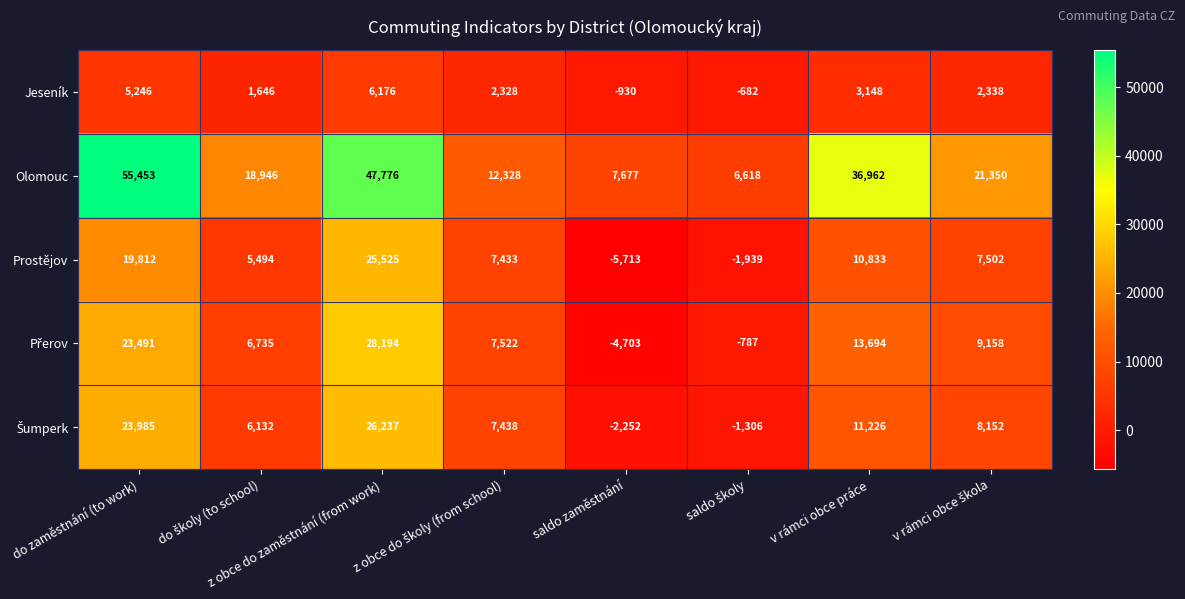

What is the spread (max minus min) of values at v rámci obce práce?

33814